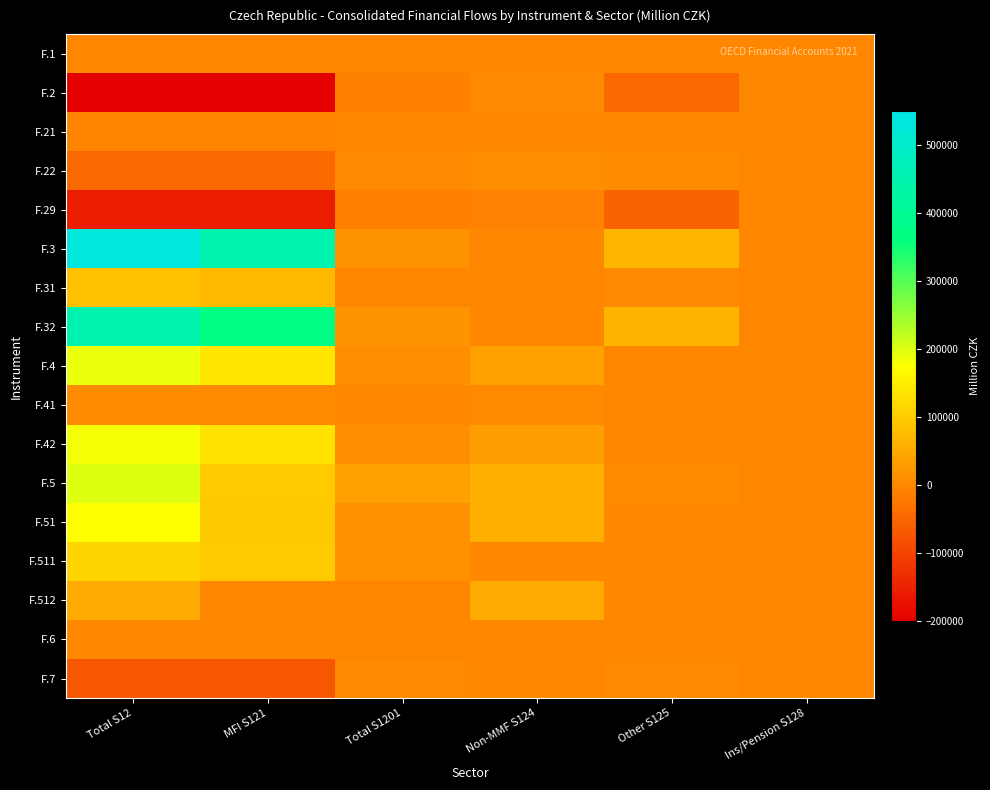

Which category has the lowest value across all series?

MFI S121